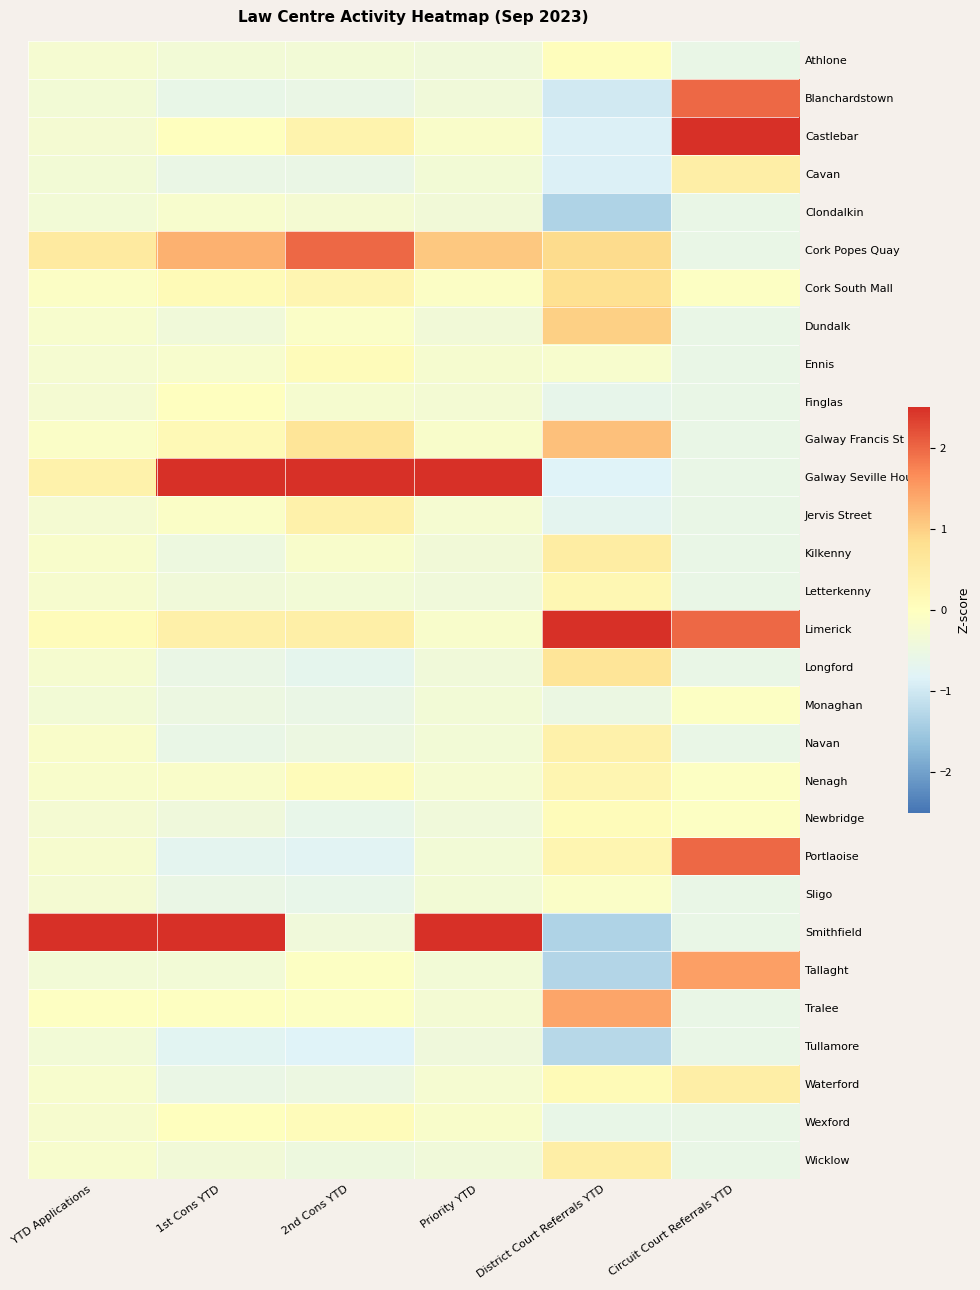

What is the difference between the highest and lowest values at 2nd Cons YTD?

3.3